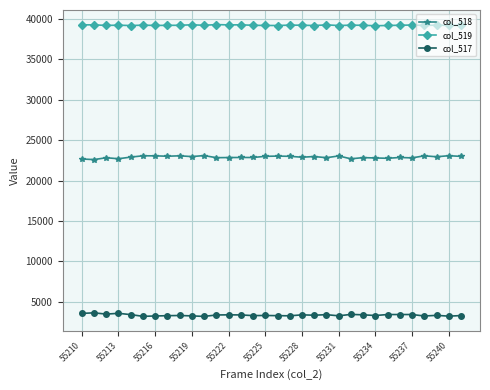

How many lines are shown in the chart?

3